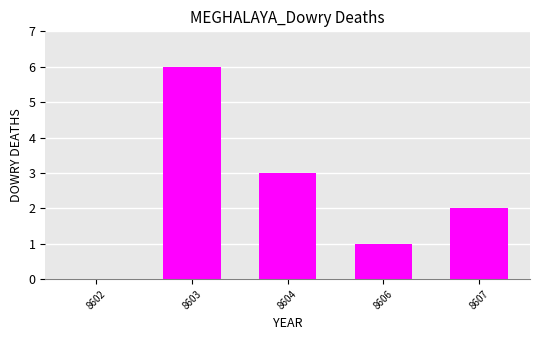

Where does the data first go above 2?

8603